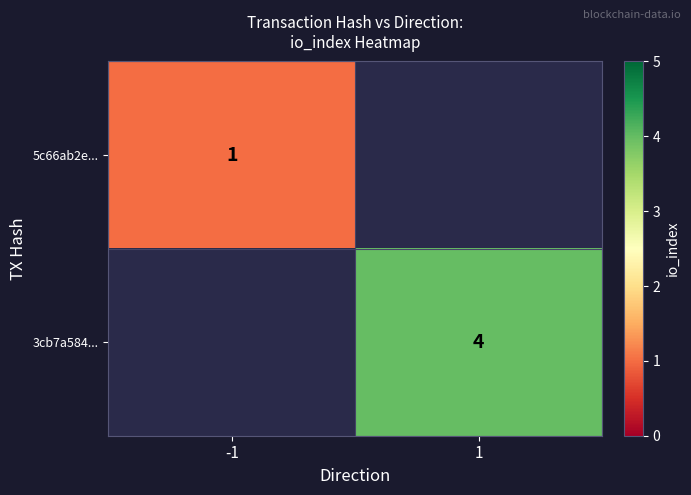

Is the value of 5c66ab2e... at -1 greater than the value of 3cb7a584... at 1?

No